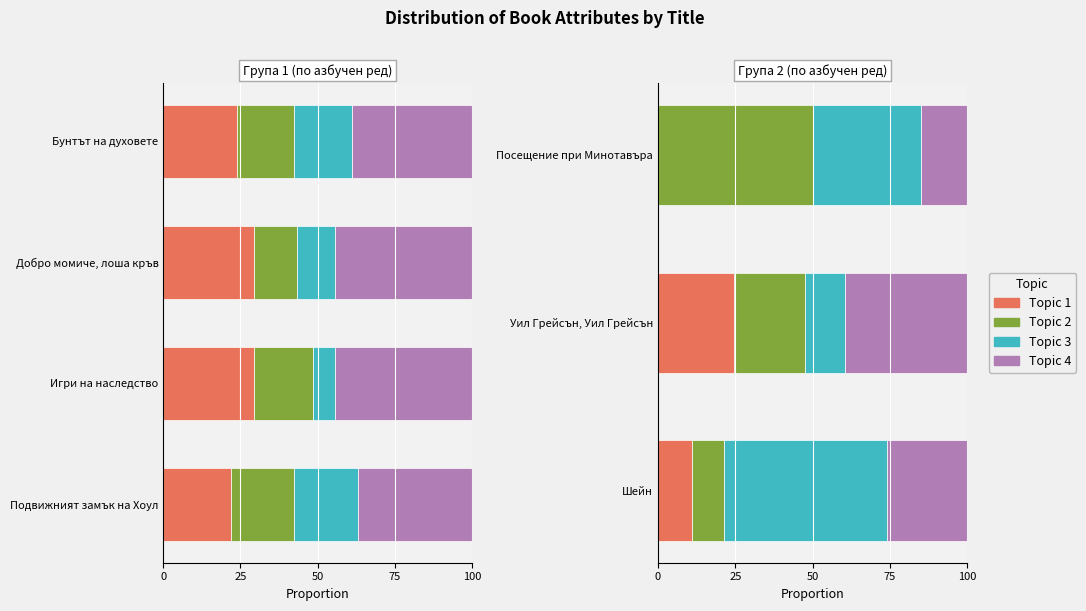

At how many categories does at least one series exceed 51?

1